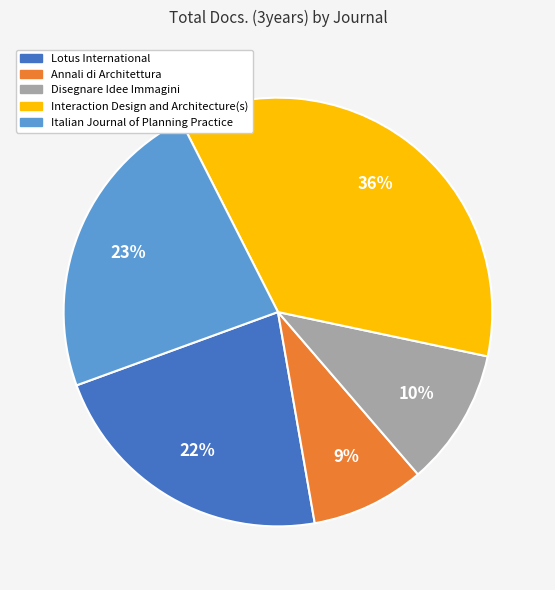

To the nearest percent, what portion does Disegnare Idee Immagini represent?

10%